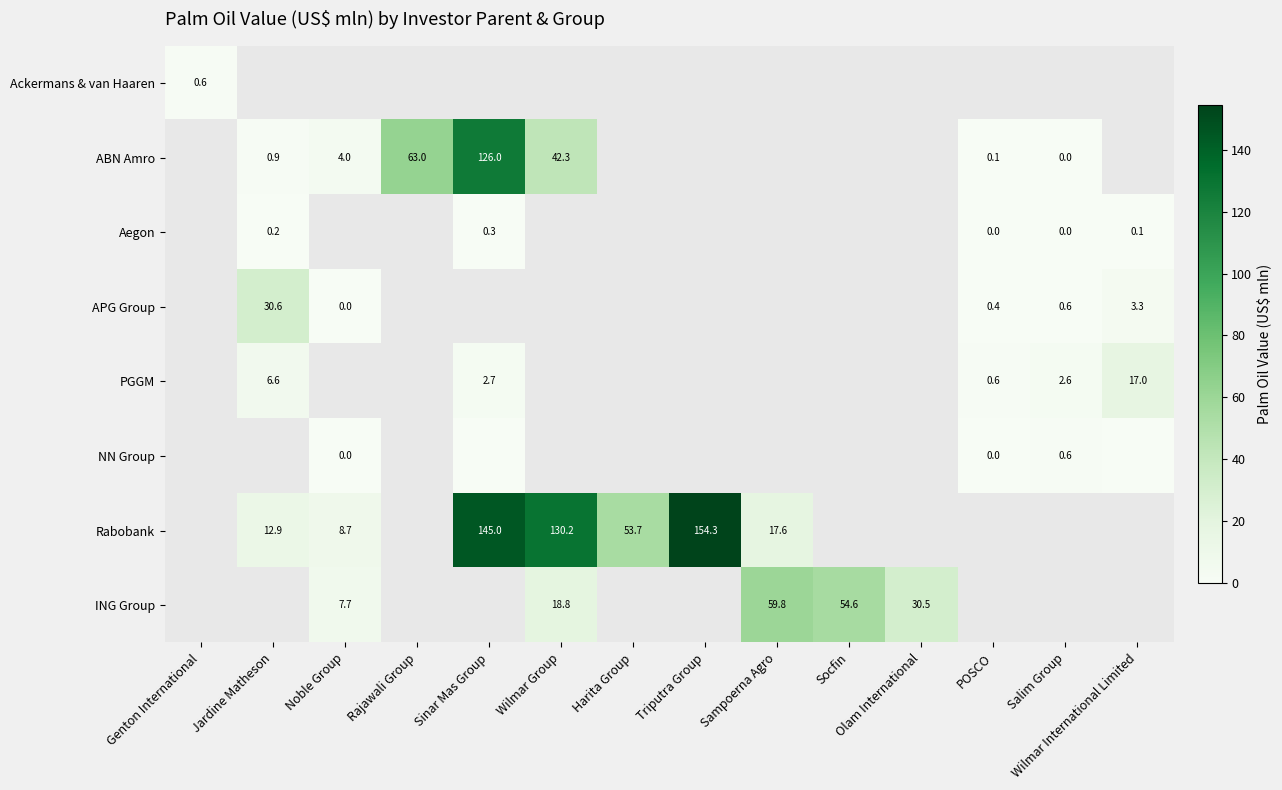

How many categories are shown in the chart?

14